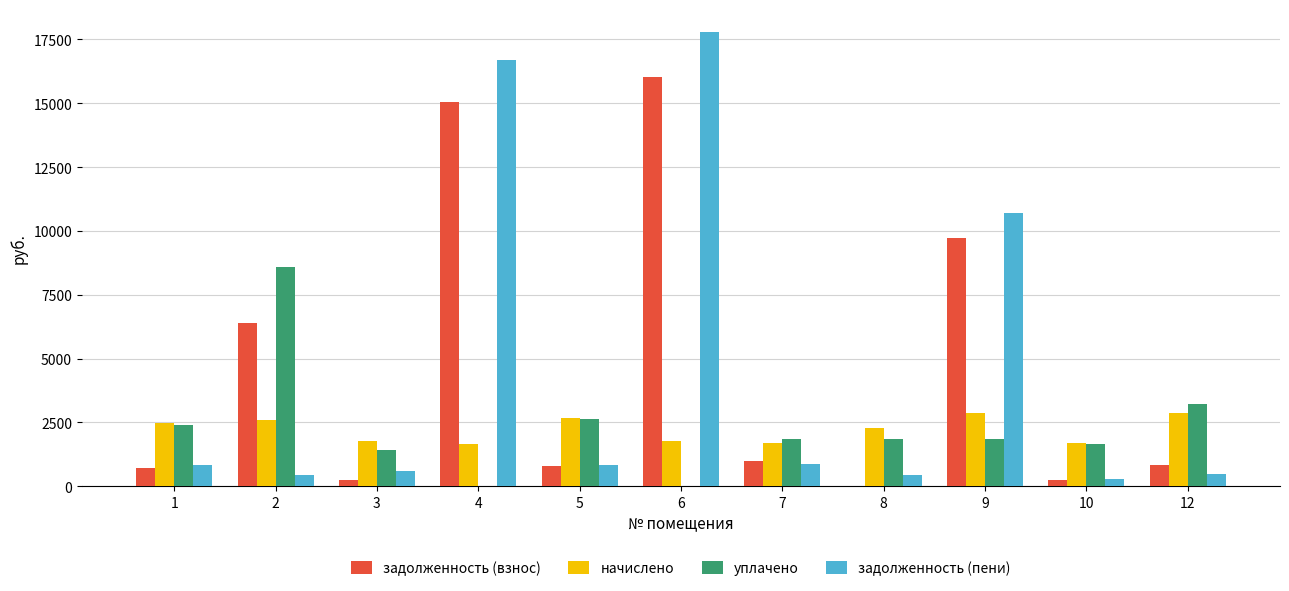

How many groups of bars are there?

11